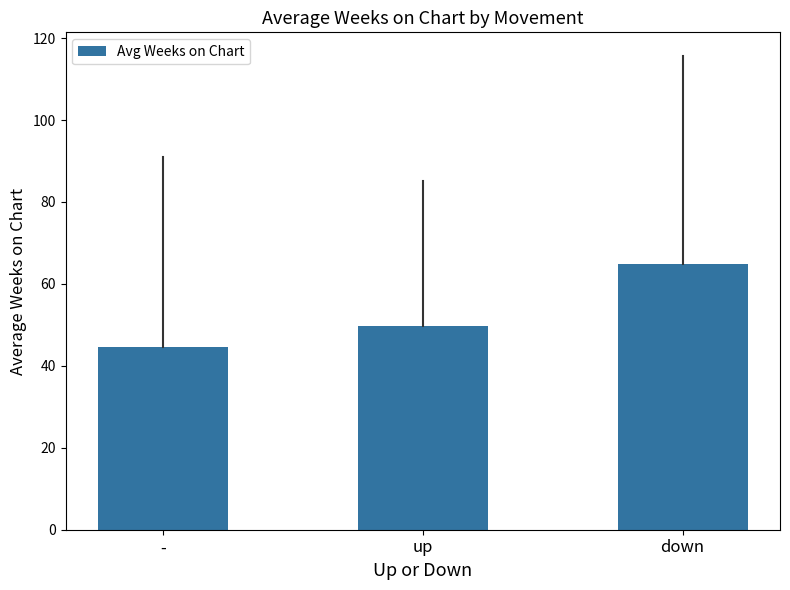

Which category has the lowest value across all series?

-